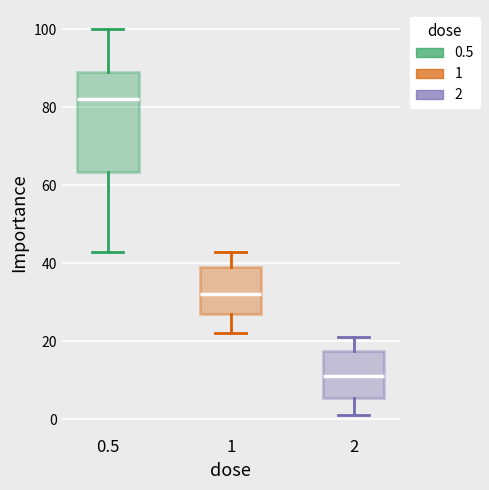

Where does the median line of the box at x = 1 sit on the y-axis? The values are not printed on the chart, so give them approximately, as read against the axis.

32